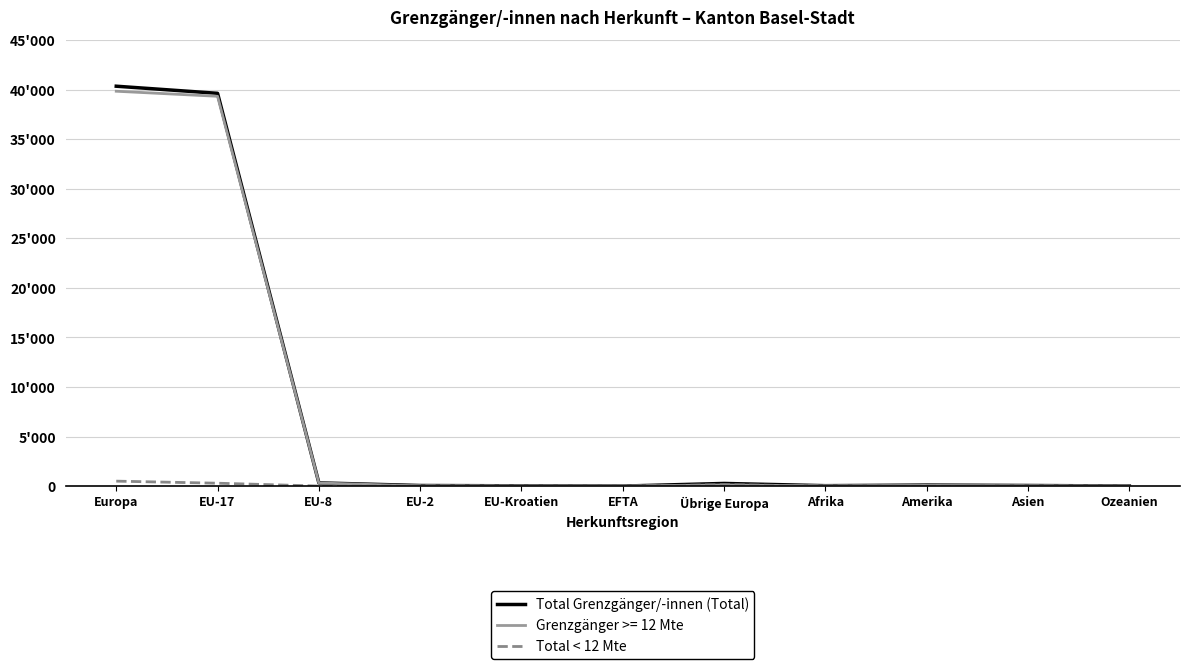

At which label is Total < 12 Mte closest to 253?

EU-17